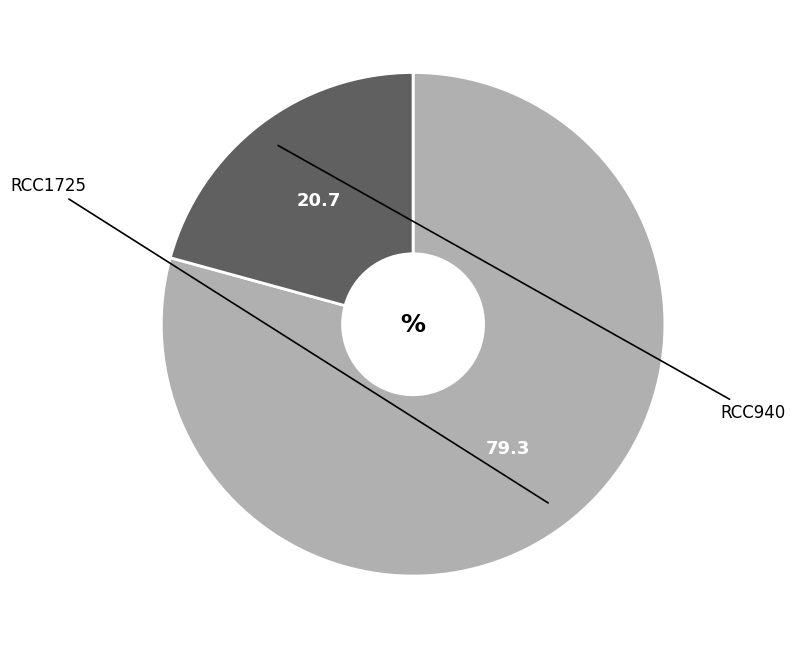

How many slices are in this pie chart?

2